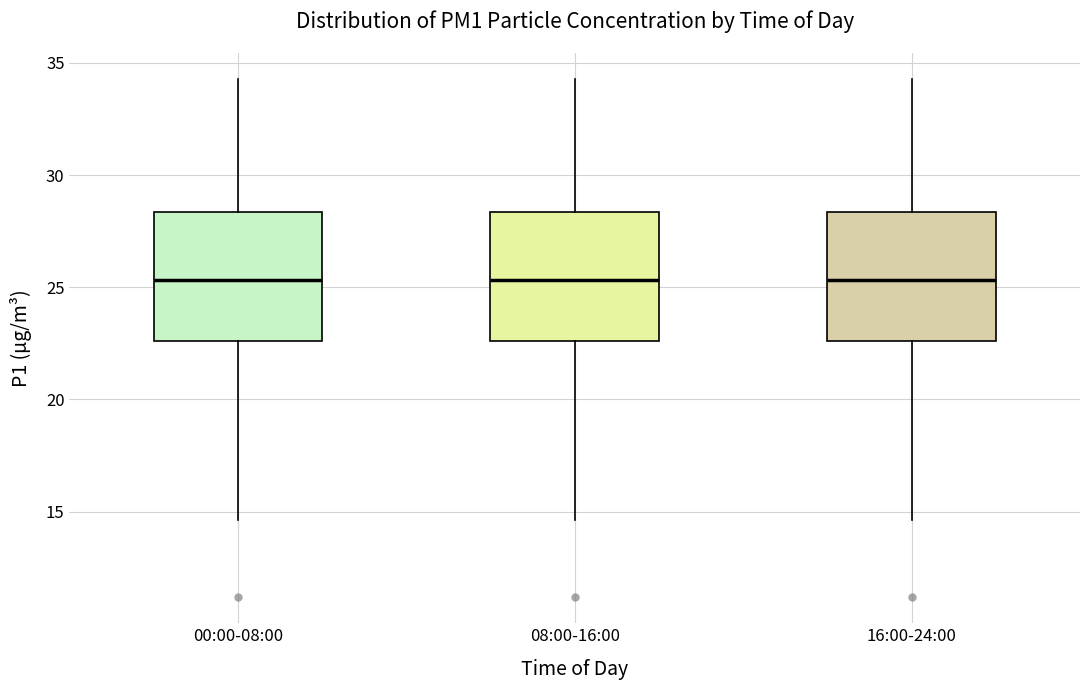

Reading left to right, read every box against the y-axis: the position of its median line, the range the box covers, and the ends of its whiskers. The values are not printed on the chart, so give them approximately, as read against the axis.

00:00-08:00: median 25.5, box 22.5 to 28.5, whiskers 14.5 to 34.5
08:00-16:00: median 25.5, box 22.5 to 28.5, whiskers 14.5 to 34.5
16:00-24:00: median 25.5, box 22.5 to 28.5, whiskers 14.5 to 34.5